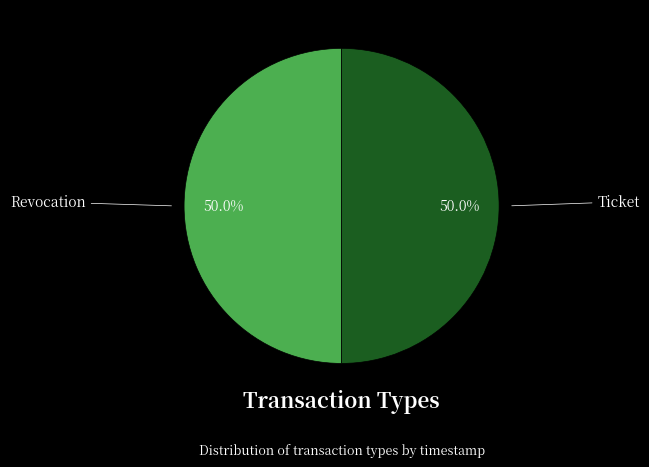

What percentage is NOT represented by Ticket?

50.0%